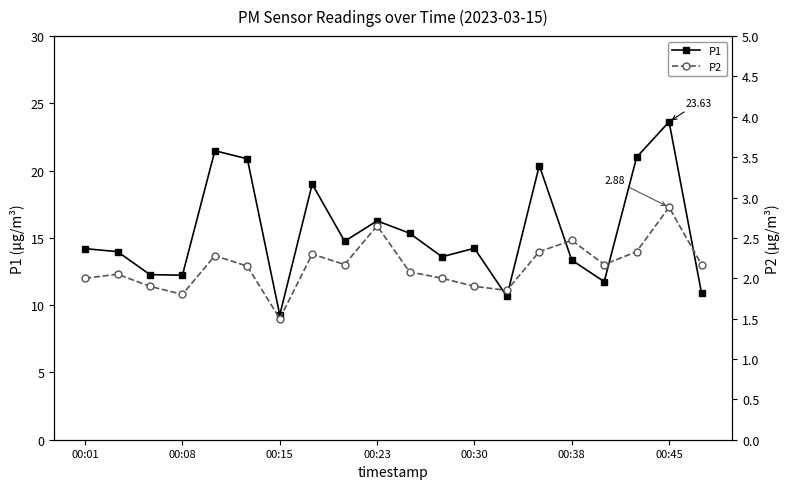

In P1, how many points are higher than both neighbors (excluding endpoints)?

6